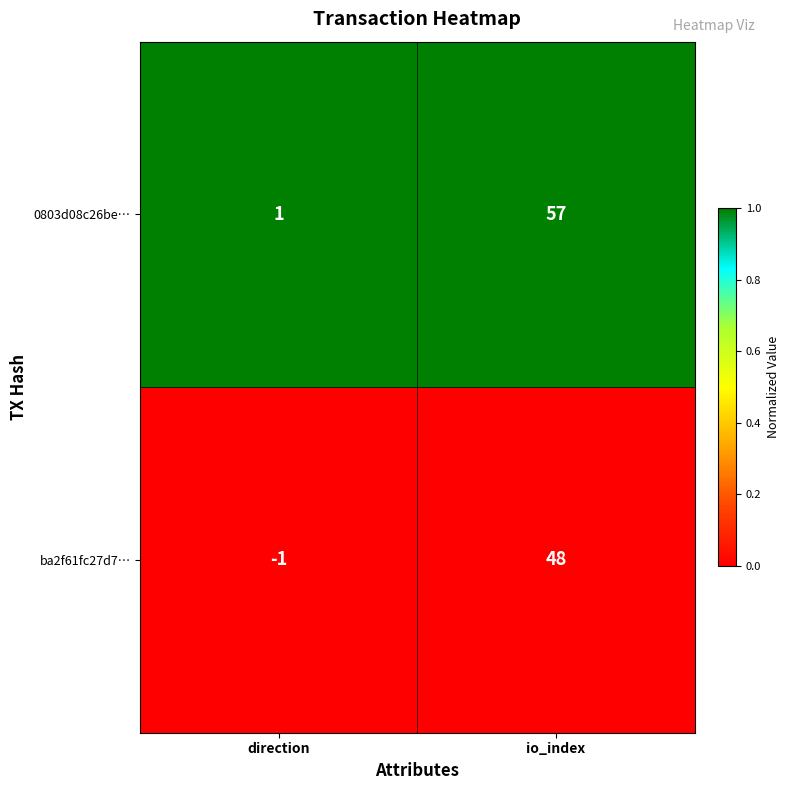

What is the total value across all series at direction?

0